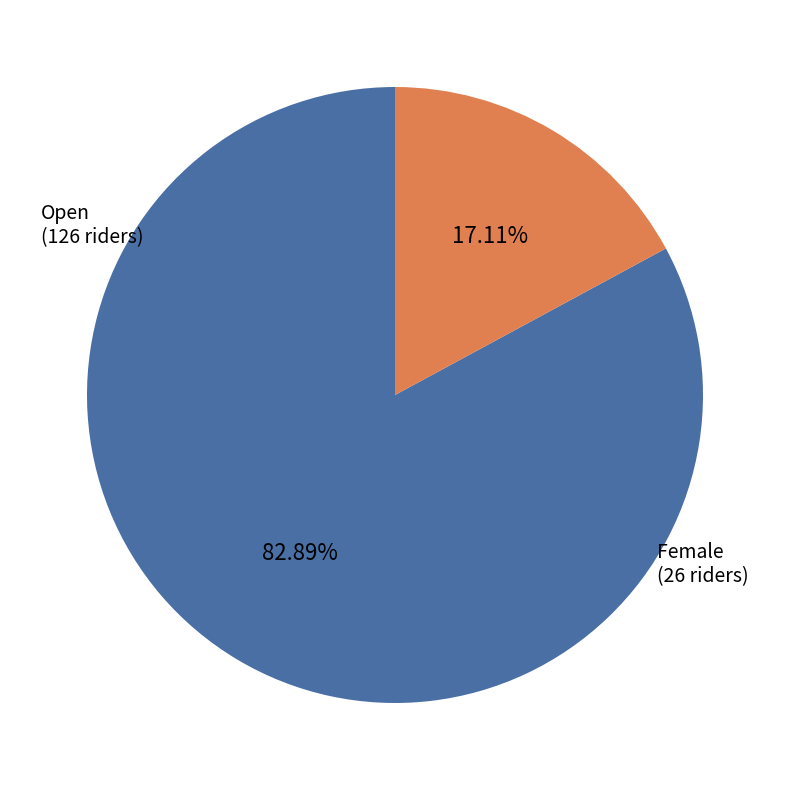

To the nearest percent, what percentage of the pie is Female?

17%